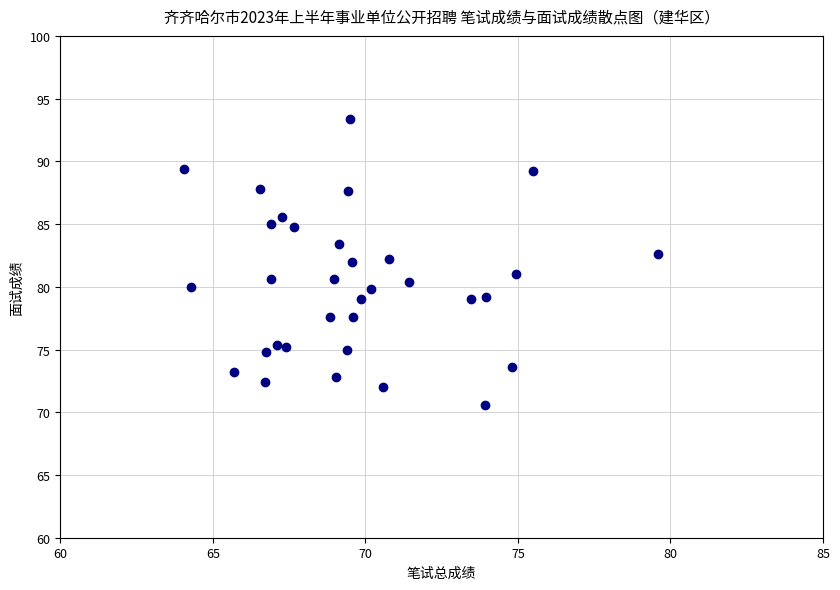

What is the range of X values (max minus min)?

15.5